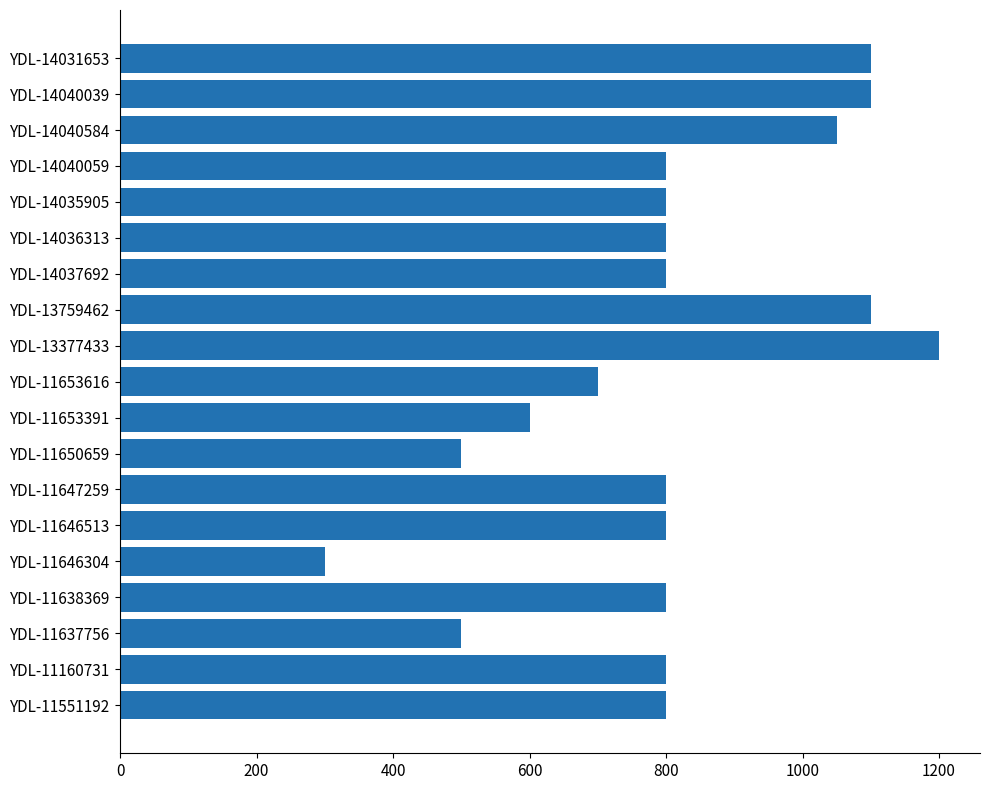

True or false: the data shows 825 at YDL-11650659.

False